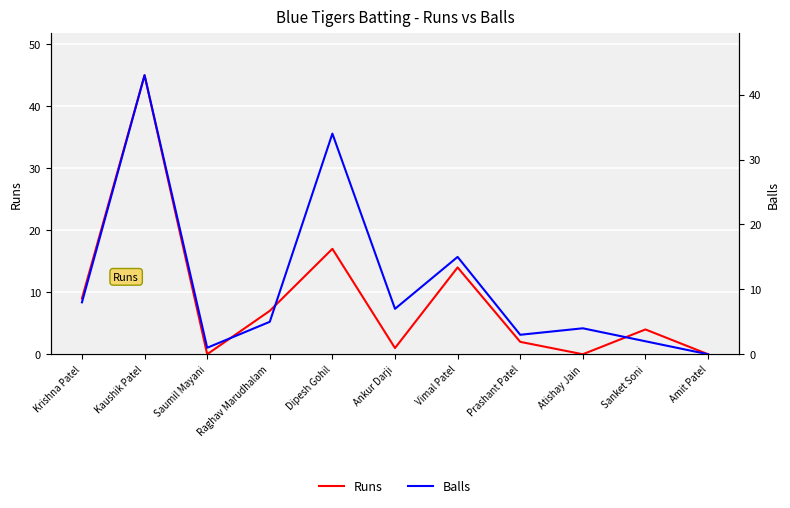

What is the greatest value displayed?

45